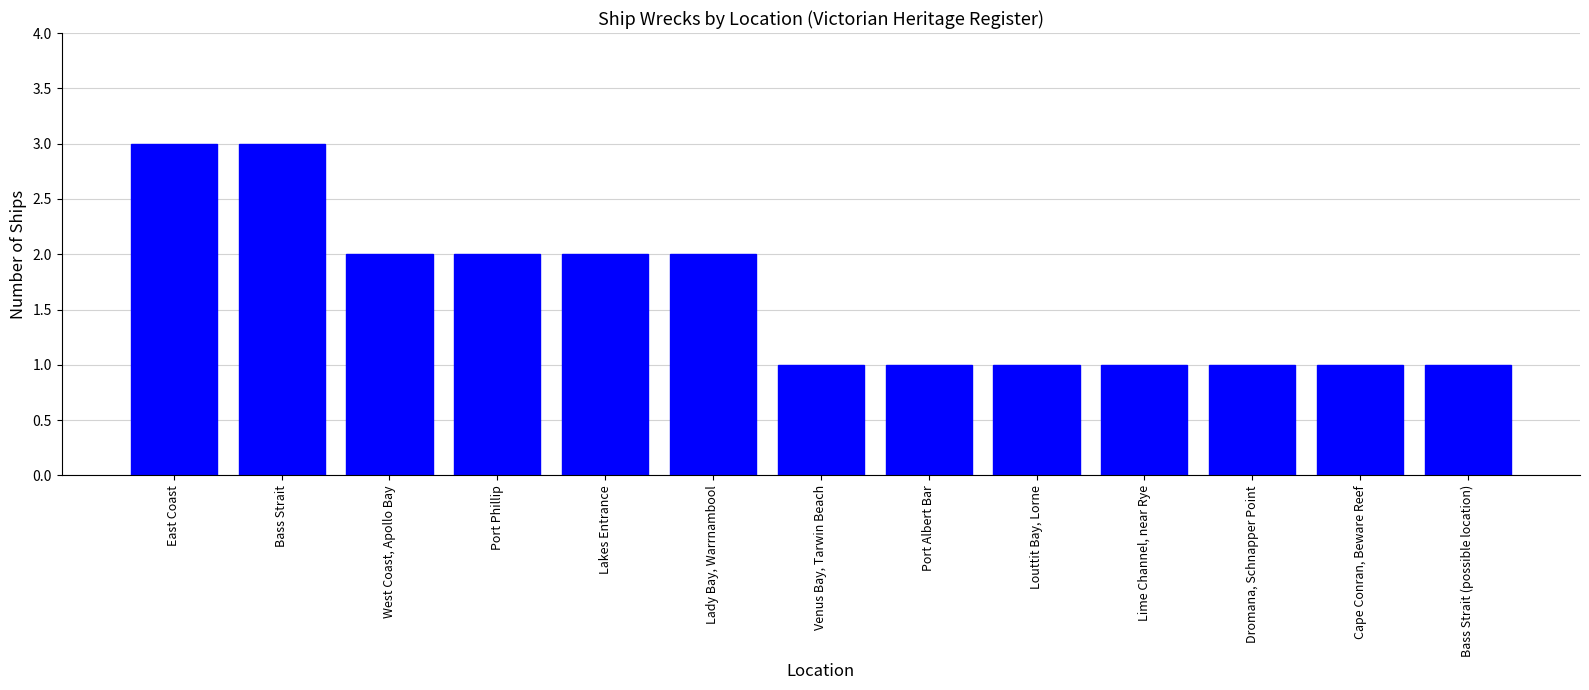

What is the value of the 5th bar from the left?

2